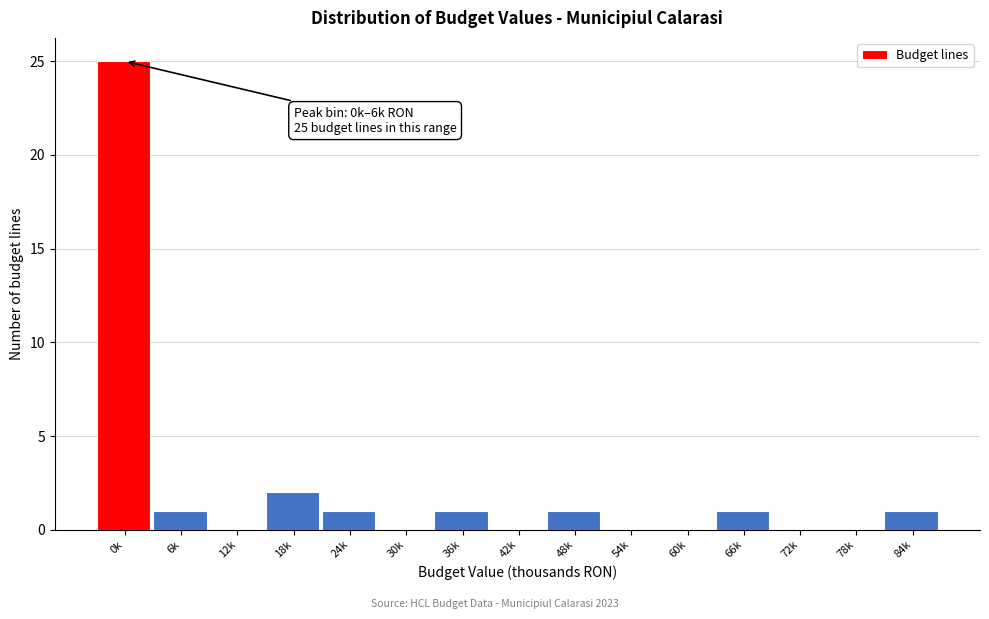

Reading left to right, extract all data points from this chart.

0k=25	6k=1	12k=0	18k=2	24k=1	30k=0	36k=1	42k=0	48k=1	54k=0	60k=0	66k=1	72k=0	78k=0	84k=1